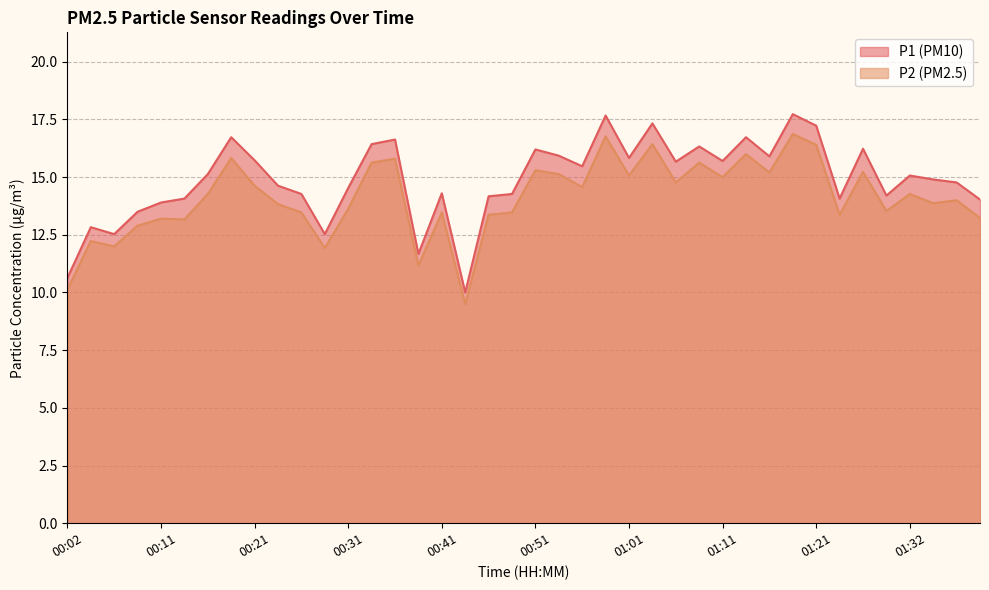

What is the label of the 15th point from the right?

01:03